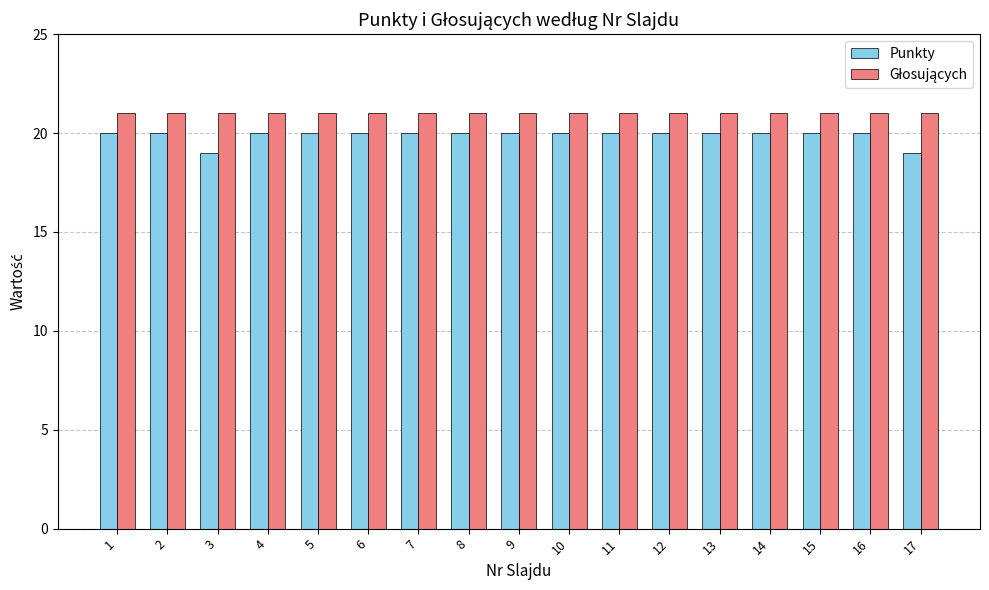

What is the greatest value displayed?

21